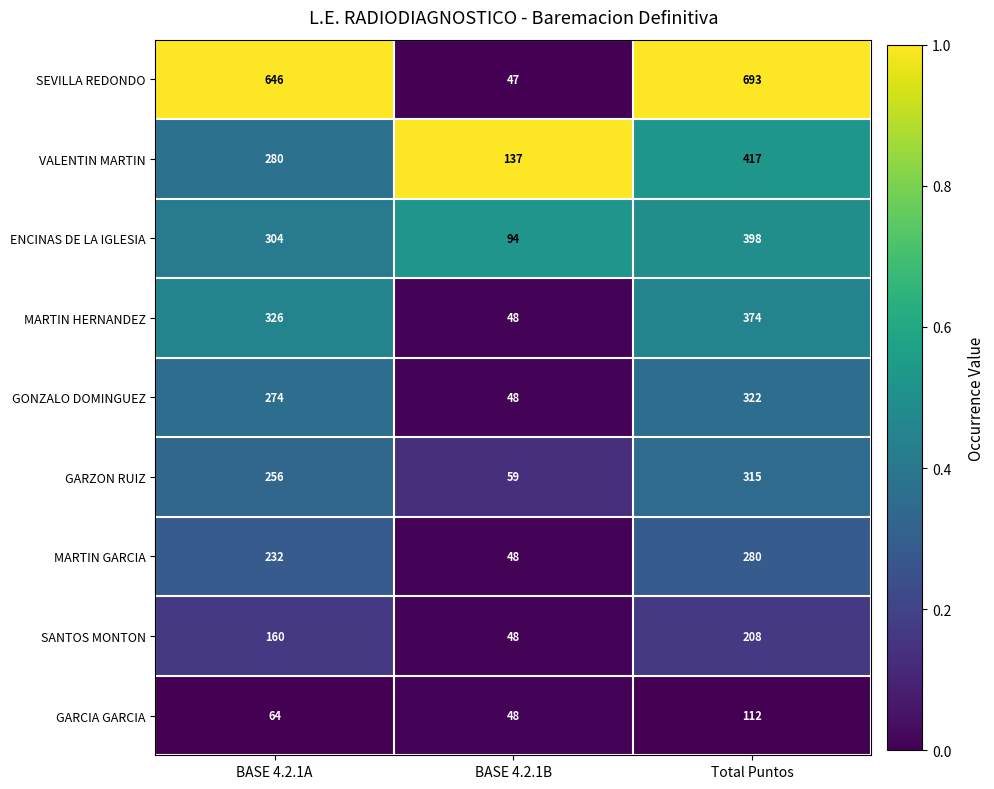

Reading left to right, extract all data points from this chart.

SEVILLA REDONDO: BASE 4.2.1A=646	BASE 4.2.1B=47	Total Puntos=693
VALENTIN MARTIN: BASE 4.2.1A=280	BASE 4.2.1B=137	Total Puntos=417
ENCINAS DE LA IGLESIA: BASE 4.2.1A=304	BASE 4.2.1B=94	Total Puntos=398
MARTIN HERNANDEZ: BASE 4.2.1A=326	BASE 4.2.1B=48	Total Puntos=374
GONZALO DOMINGUEZ: BASE 4.2.1A=274	BASE 4.2.1B=48	Total Puntos=322
GARZON RUIZ: BASE 4.2.1A=256	BASE 4.2.1B=59	Total Puntos=315
MARTIN GARCIA: BASE 4.2.1A=232	BASE 4.2.1B=48	Total Puntos=280
SANTOS MONTON: BASE 4.2.1A=160	BASE 4.2.1B=48	Total Puntos=208
GARCIA GARCIA: BASE 4.2.1A=64	BASE 4.2.1B=48	Total Puntos=112